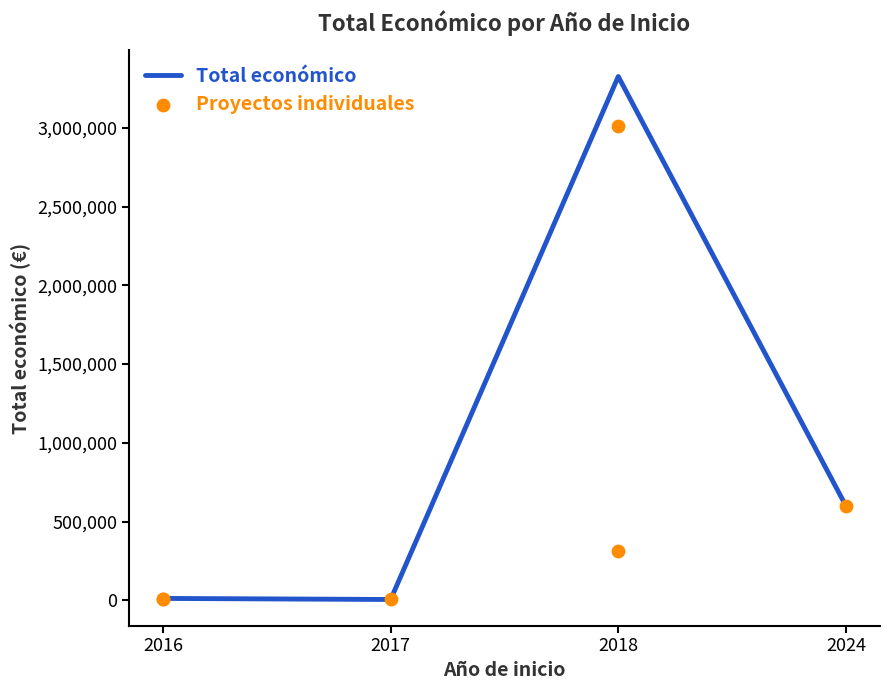

What is the change in value from 2017 to 2024?

+594960